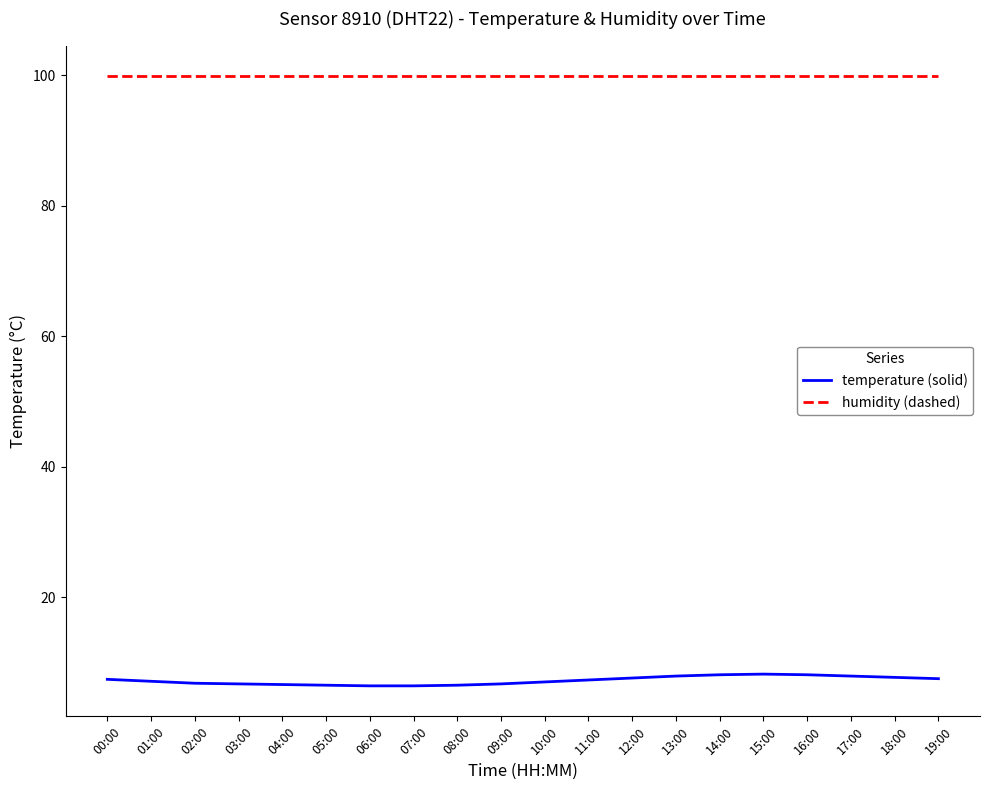

What is the difference between the highest and lowest values at 00:00?

92.5